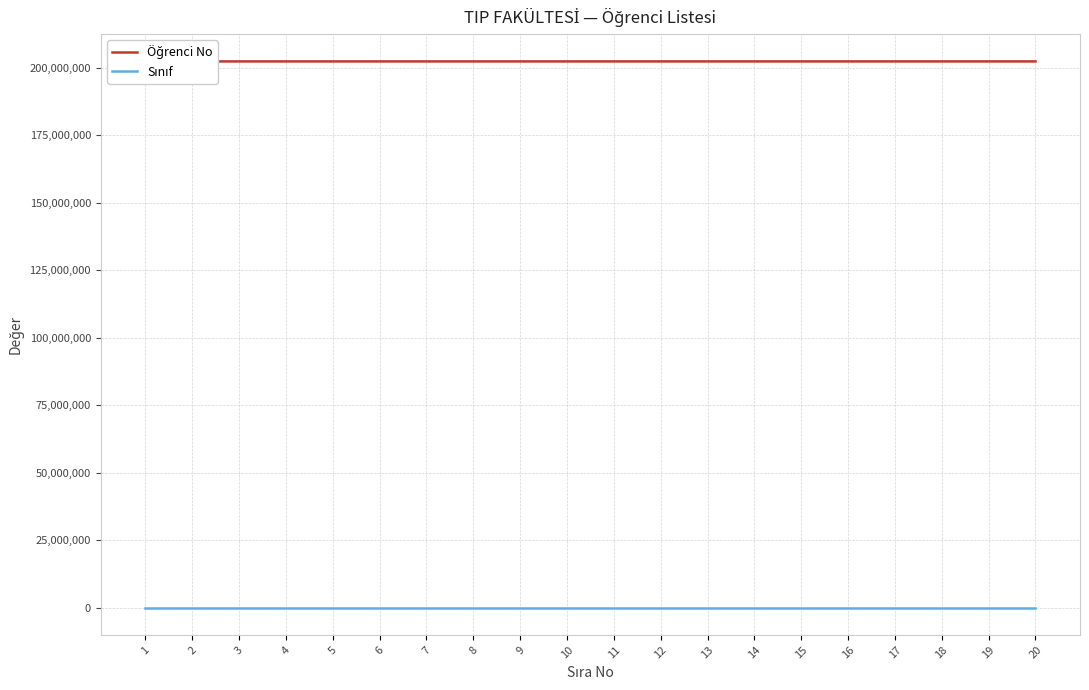

Which has a higher value, 2 or 9?

9